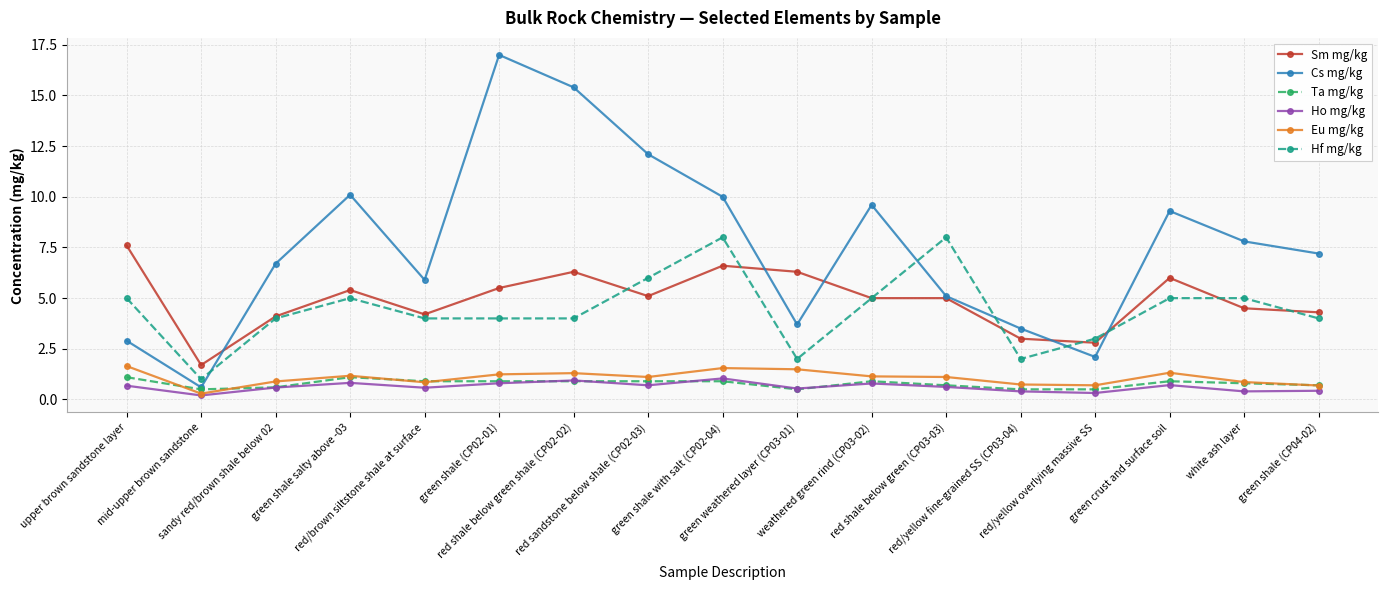

Which series has the largest range (max minus min)?

Cs mg/kg